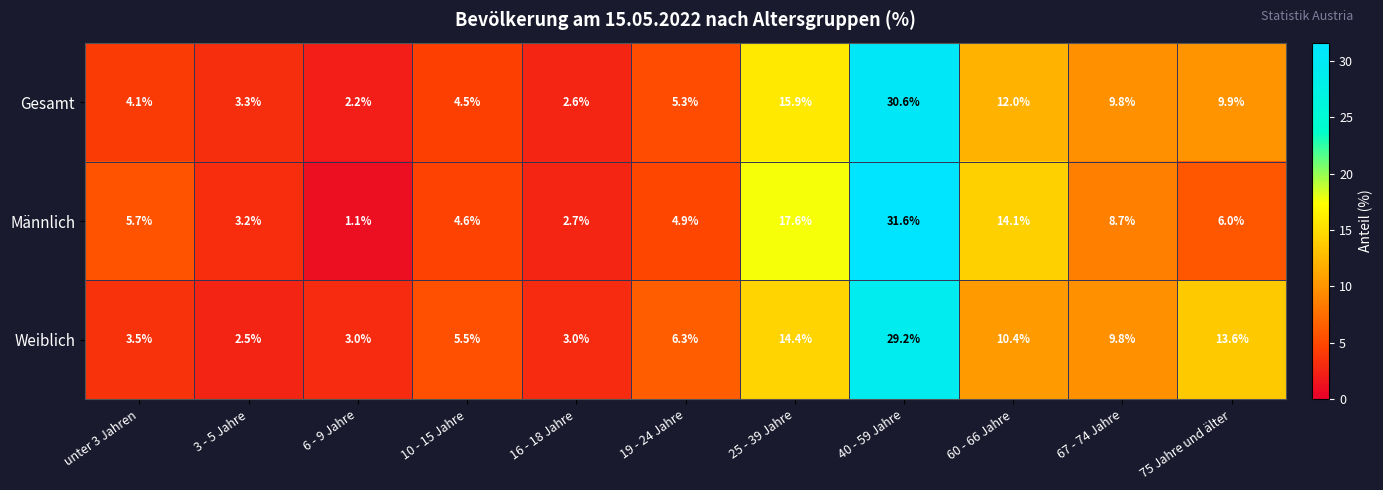

Where does the Weiblich series first go above 6?

19 - 24 Jahre